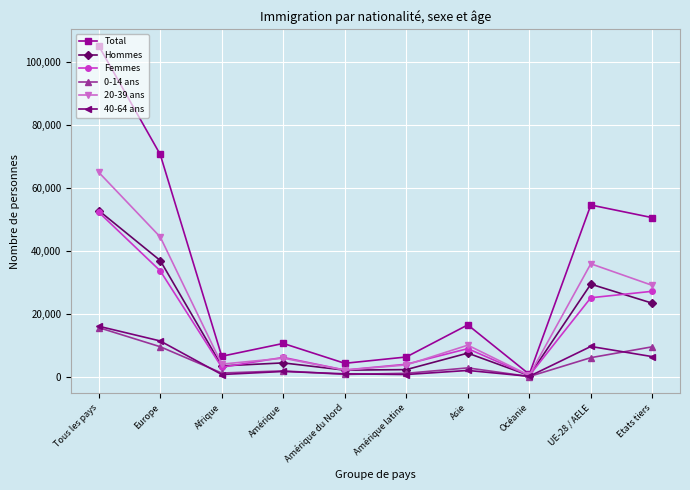

True or false: Femmes has a value of 4003 at Amérique latine.

True